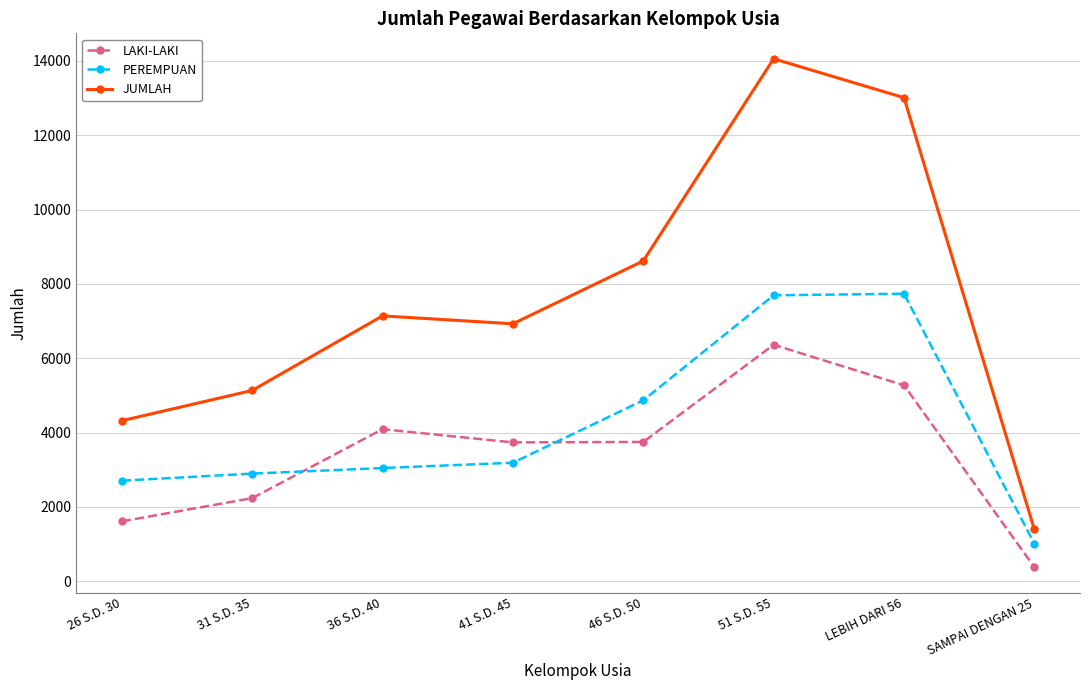

Read the JUMLAH value at SAMPAI DENGAN 25.

1394